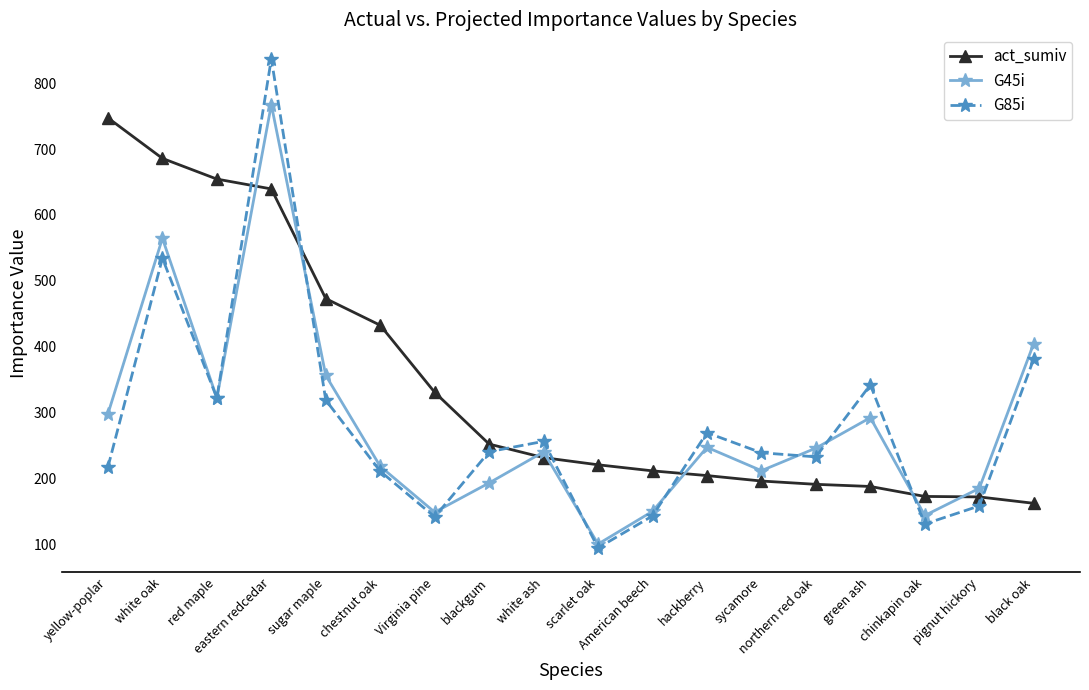

What is the sum of the act_sumiv values at white oak and sycamore?

882.0